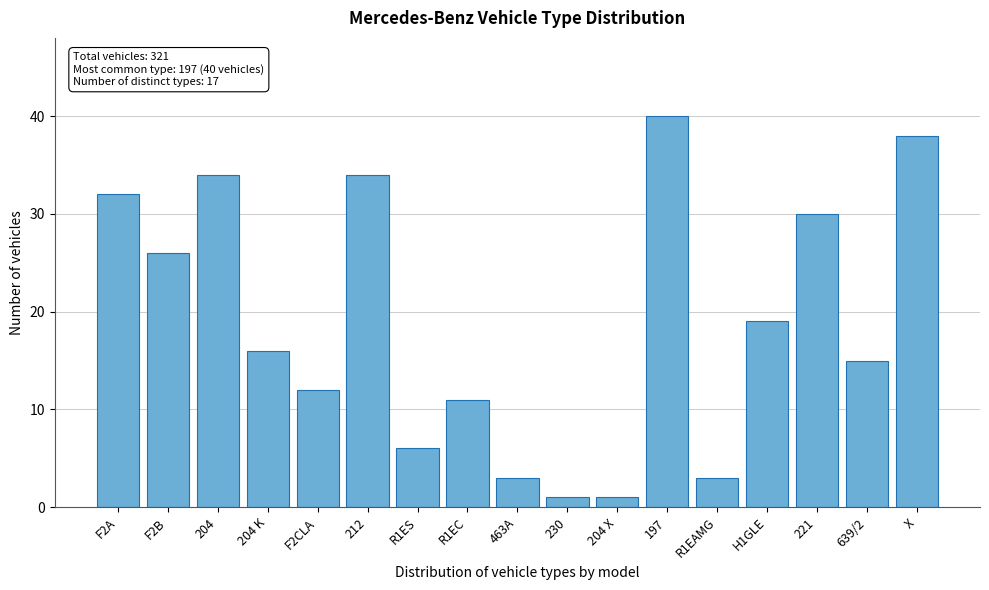

Reading left to right, transcribe all the data shown in this chart.

F2A=32	F2B=26	204=34	204 K=16	F2CLA=12	212=34	R1ES=6	R1EC=11	463A=3	230=1	204 X=1	197=40	R1EAMG=3	H1GLE=19	221=30	639/2=15	X=38